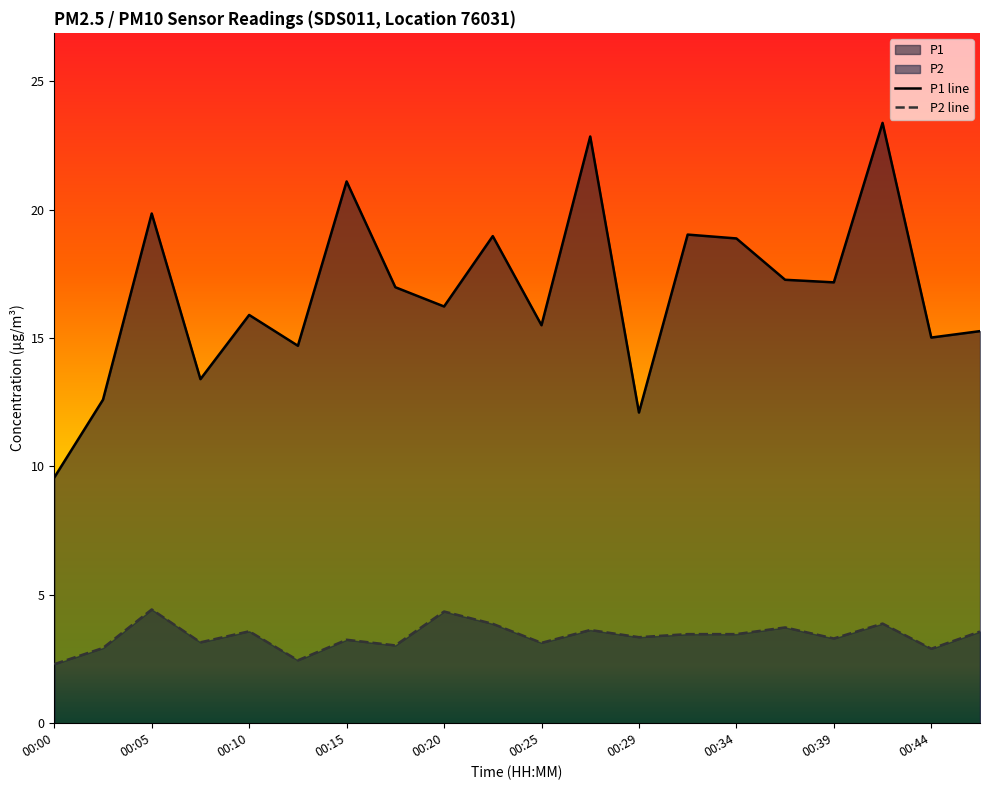

Which category has the highest value across all series?

17